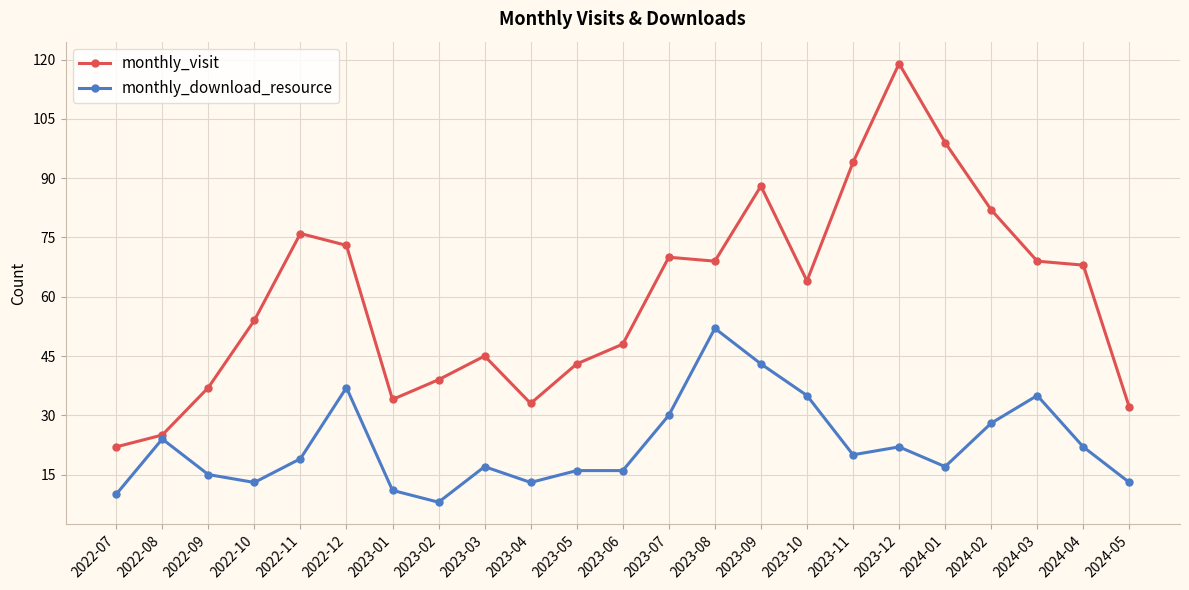

The value of monthly_visit at 2024-03 is 28. True or false?

False